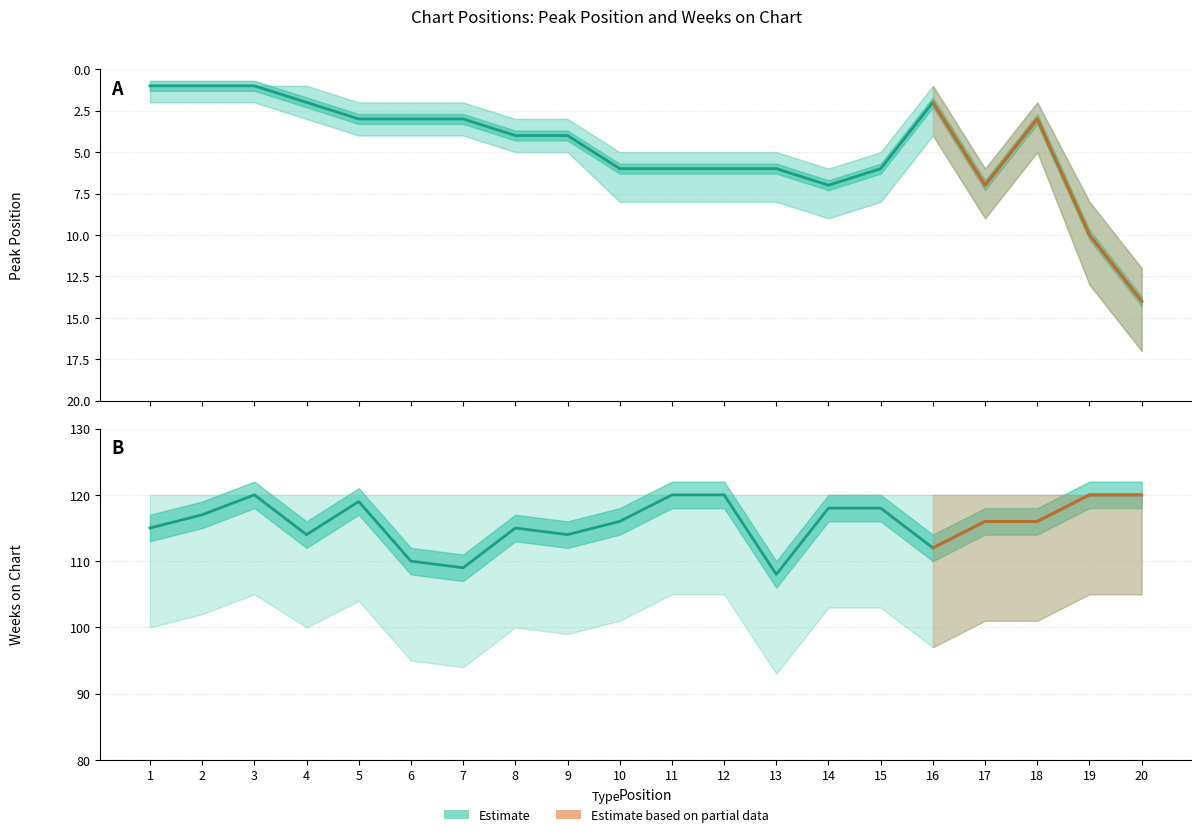

At which category does the chart reach its minimum across all series?

1